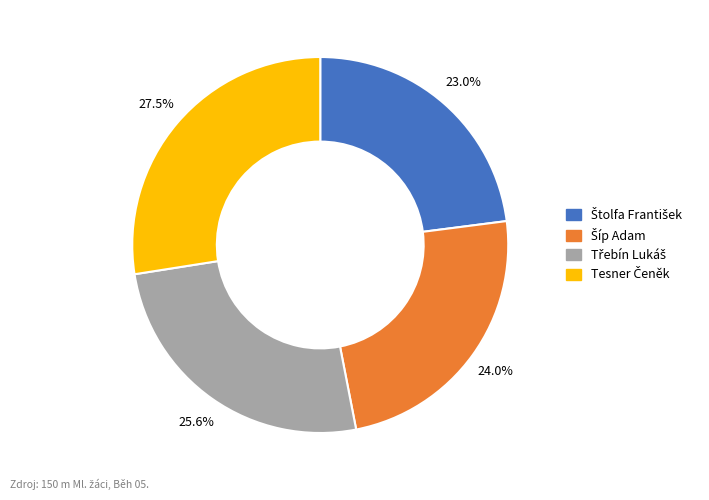

Does any single category account for the majority?

No